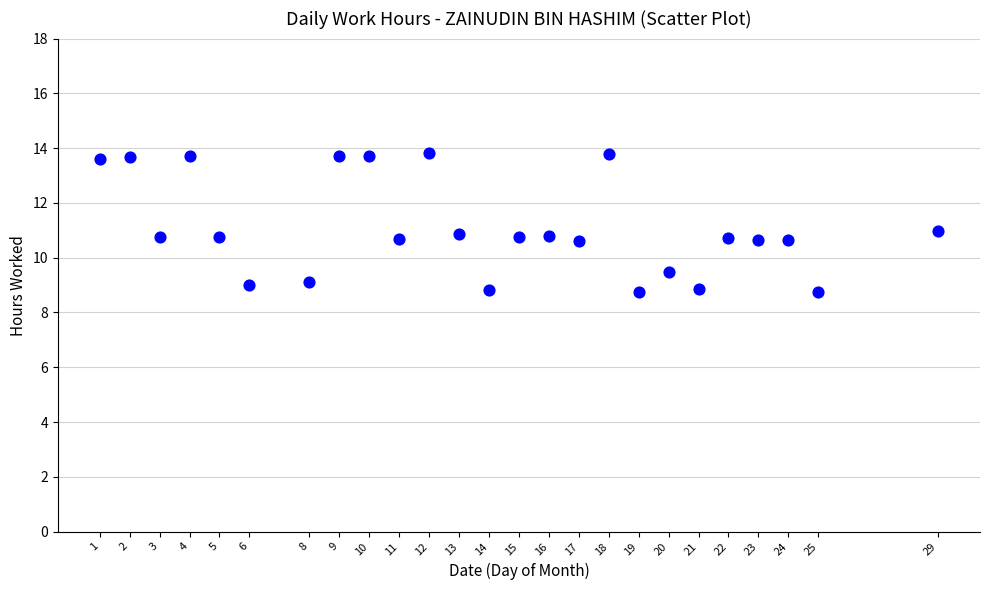

What is the range of X values (max minus min)?

28.0